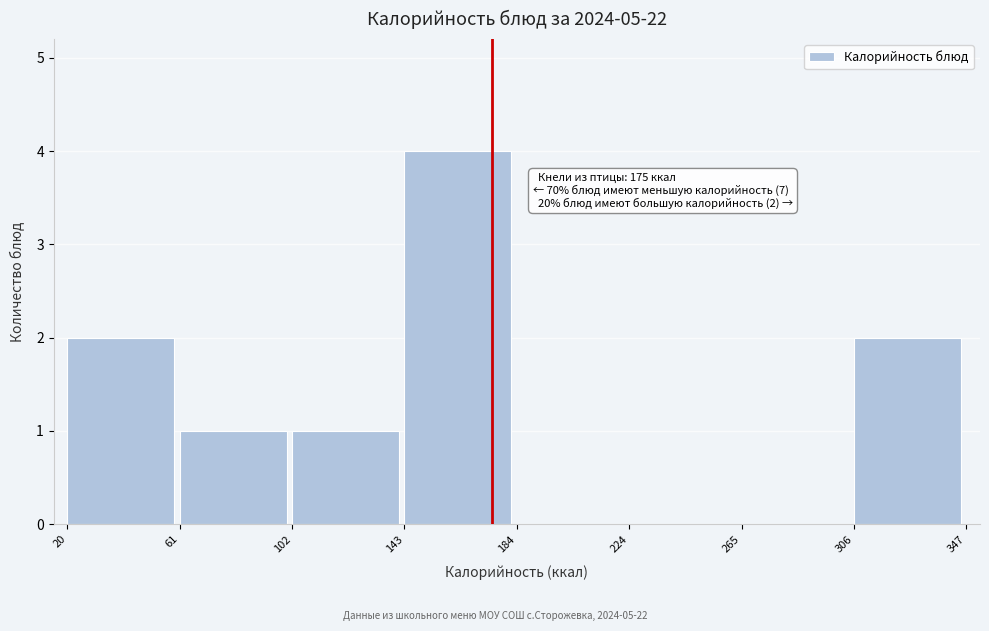

Over which range of the x-axis is the bar tallest?

143 to 184